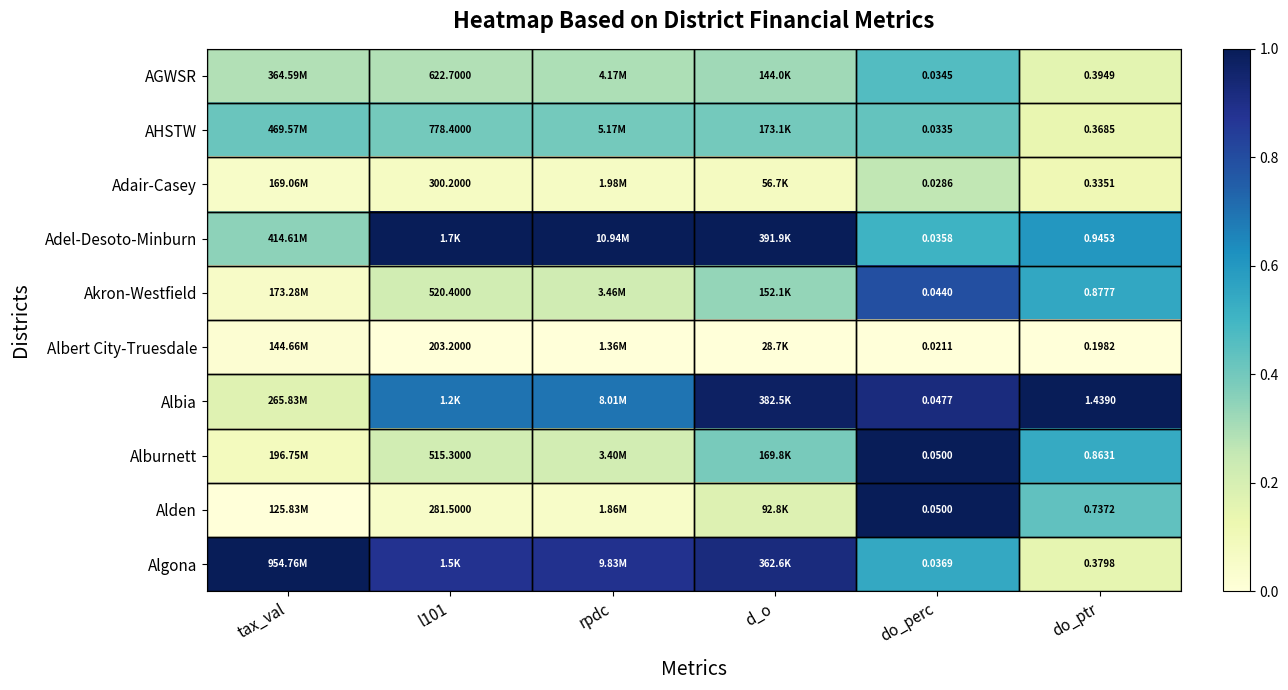

Which series changed the most between do_perc and do_ptr?

Albia